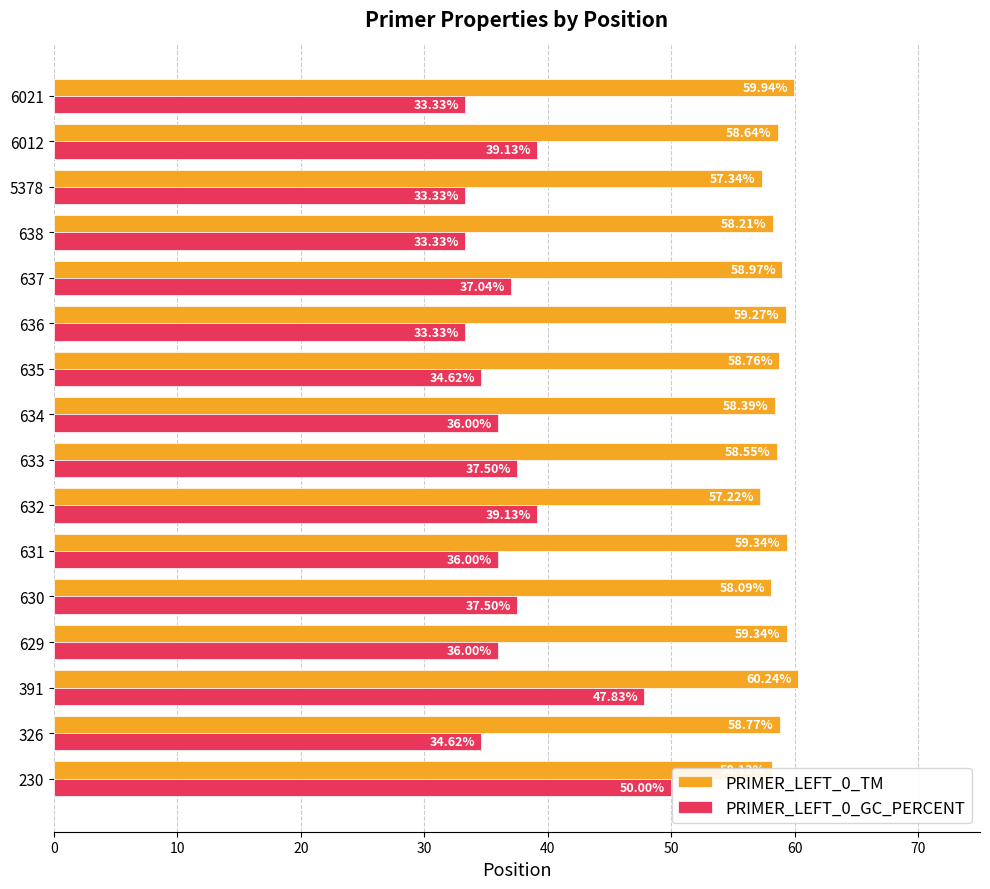

What is the sum of all PRIMER_LEFT_0_GC_PERCENT values?

598.7